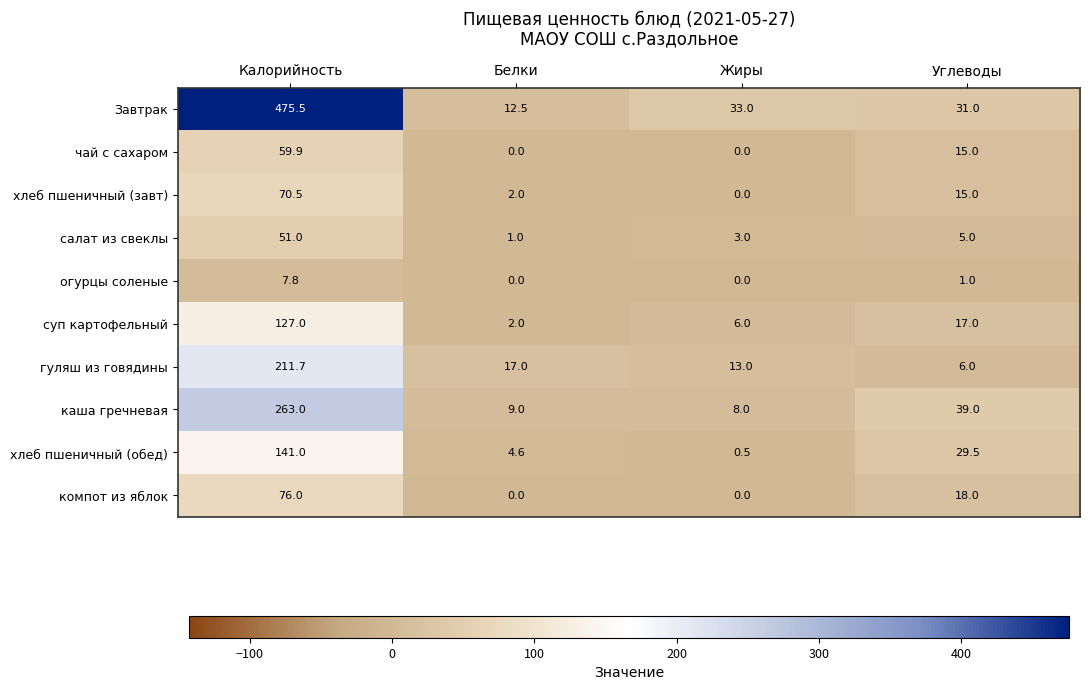

The value of чай с сахаром at Калорийность is 103.9. True or false?

False